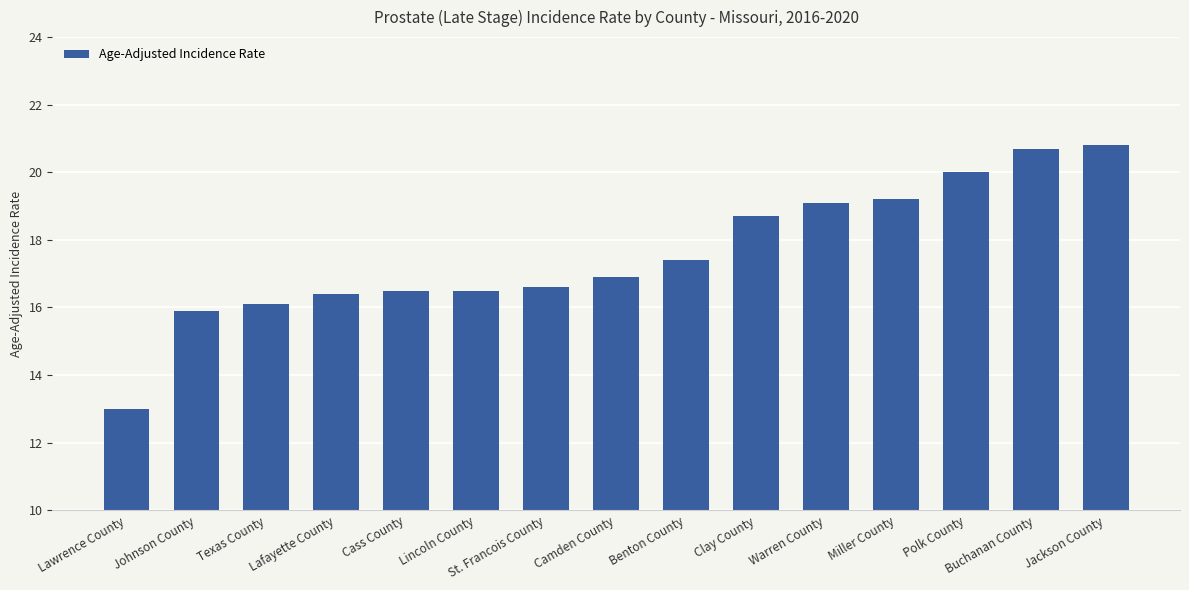

Are the bars grouped side by side (vs. stacked)?

No